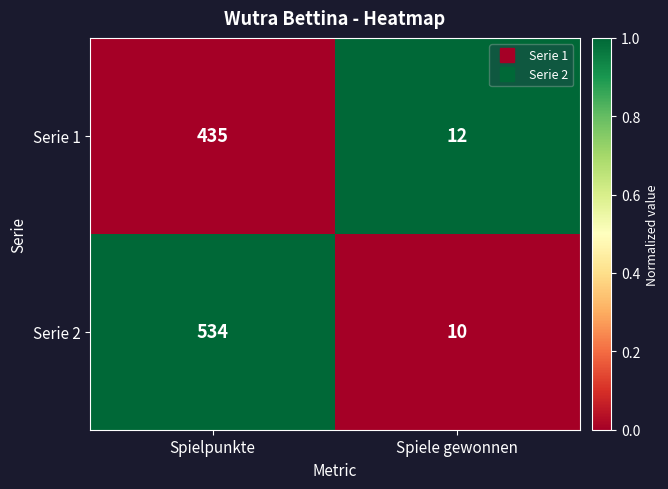

What is the greatest value displayed?

534